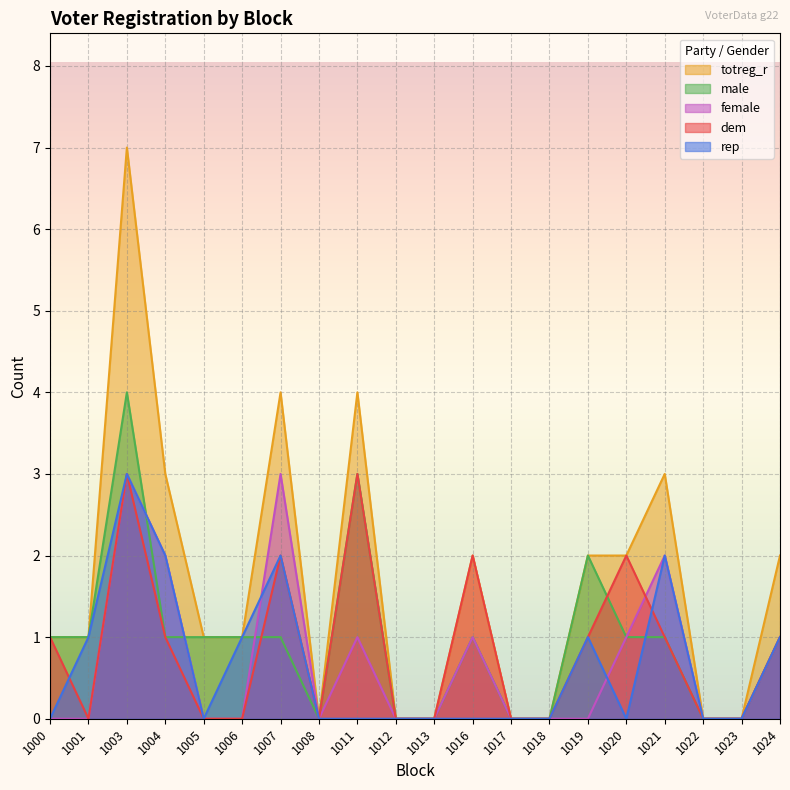

Reading left to right, extract all data points from this chart.

dem: 1	0	3	1	0	0	2	0	3	0	0	2	0	0	1	2	1	0	0	1
rep: 0	1	3	2	0	1	2	0	0	0	0	0	0	0	1	0	2	0	0	1
totreg_r: 1	1	7	3	1	1	4	0	4	0	0	2	0	0	2	2	3	0	0	2
male: 1	1	4	1	1	1	1	0	3	0	0	1	0	0	2	1	1	0	0	1
female: 0	0	3	2	0	0	3	0	1	0	0	1	0	0	0	1	2	0	0	1